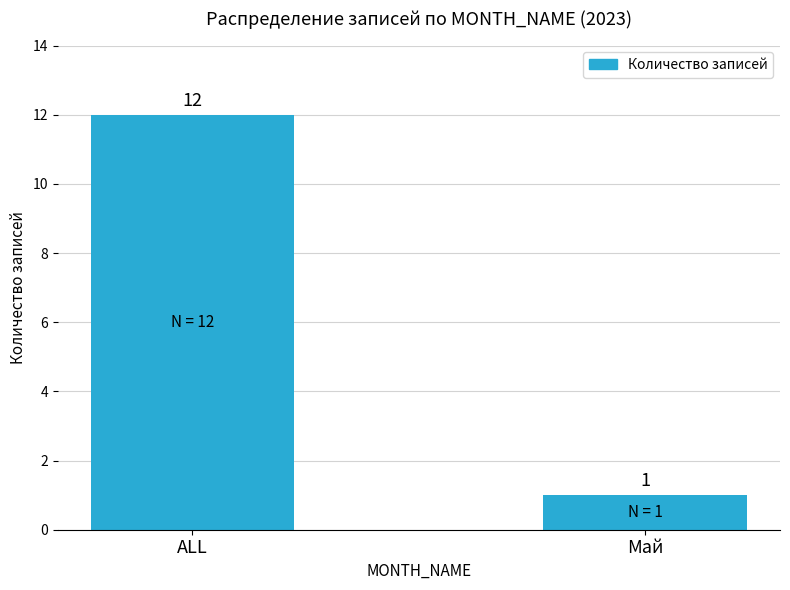

What is the sum of all values?

13